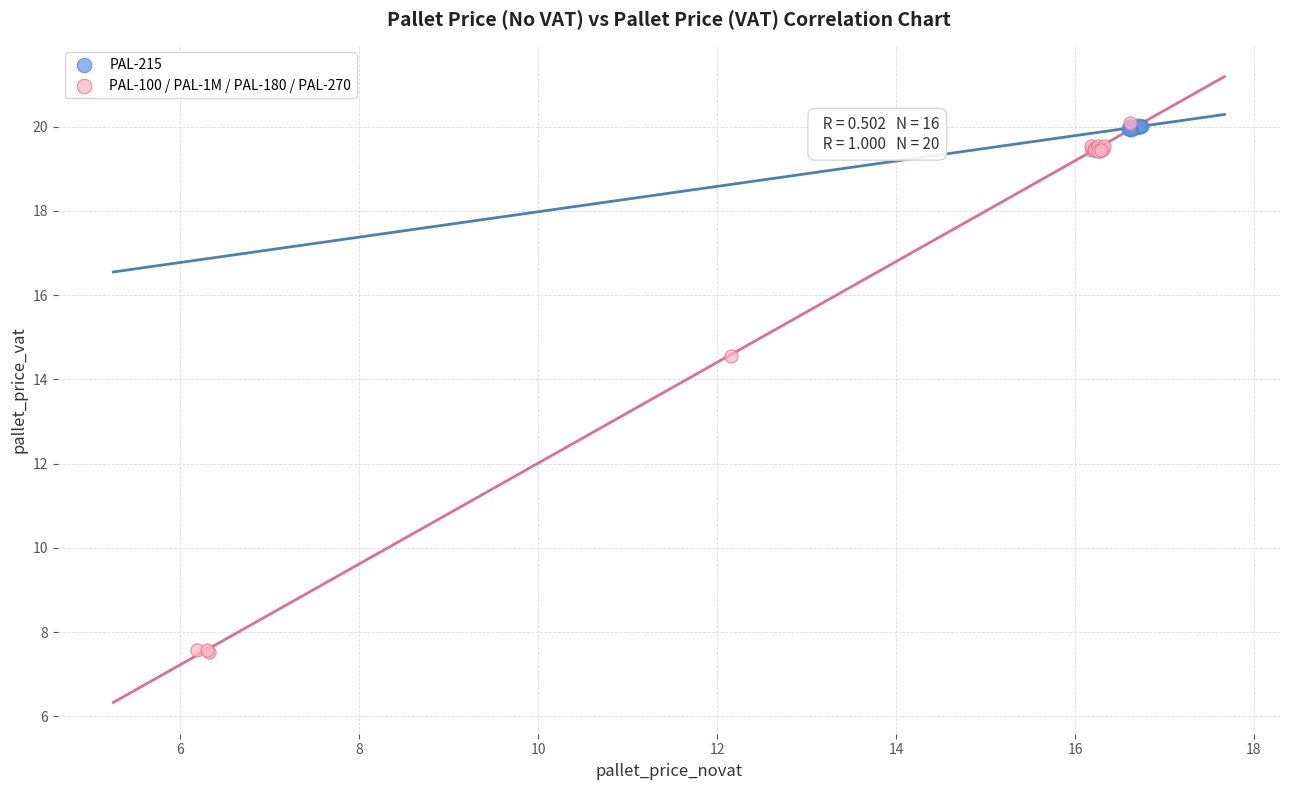

Which series has the widest spread of Y values?

PAL-100 / PAL-1M / PAL-180 / PAL-270